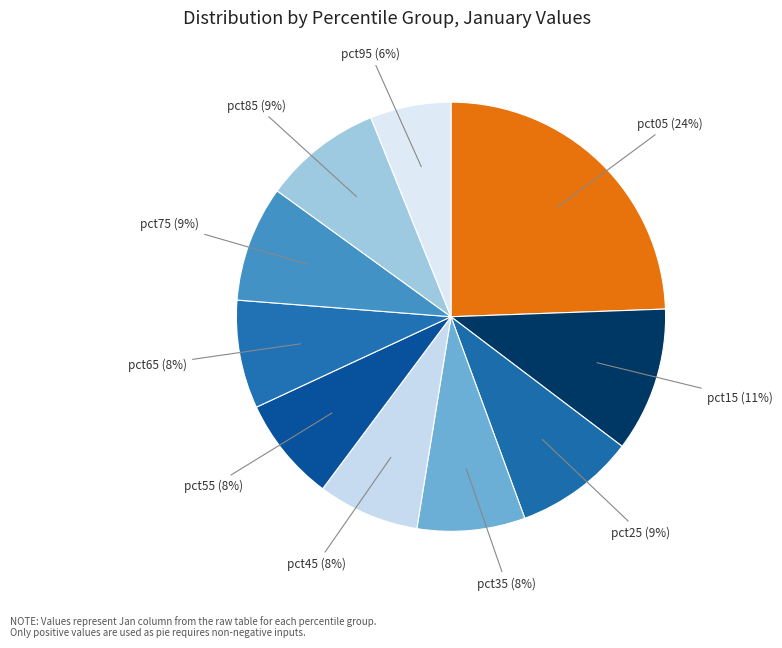

Count the number of slices in the pie.

10